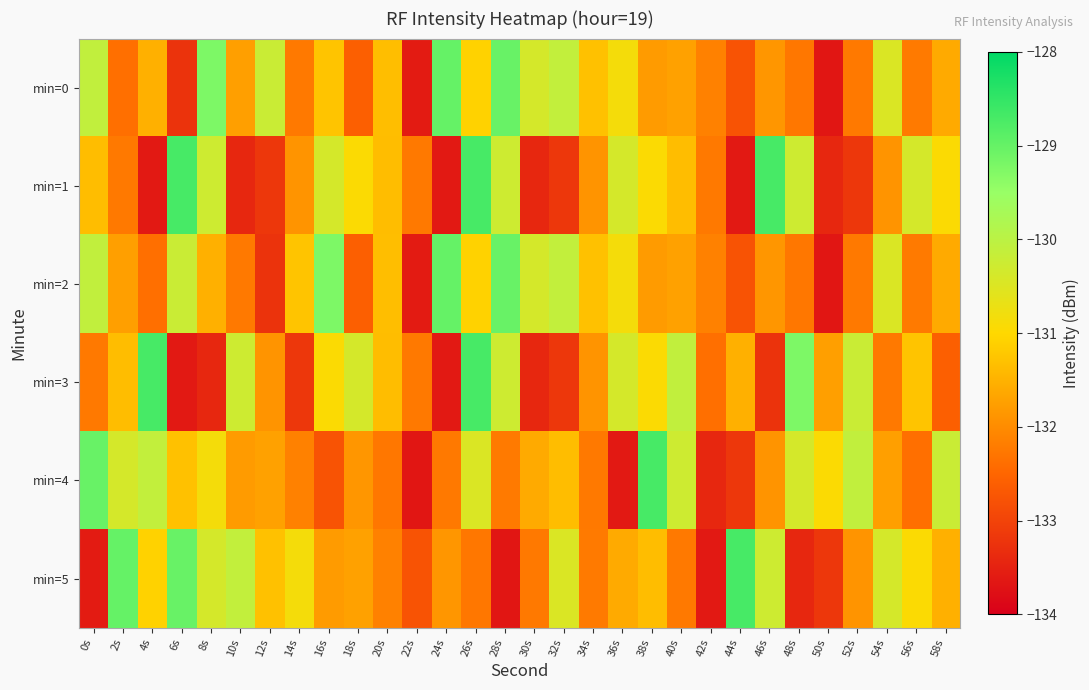

Which label corresponds to the largest value in the chart?

6s